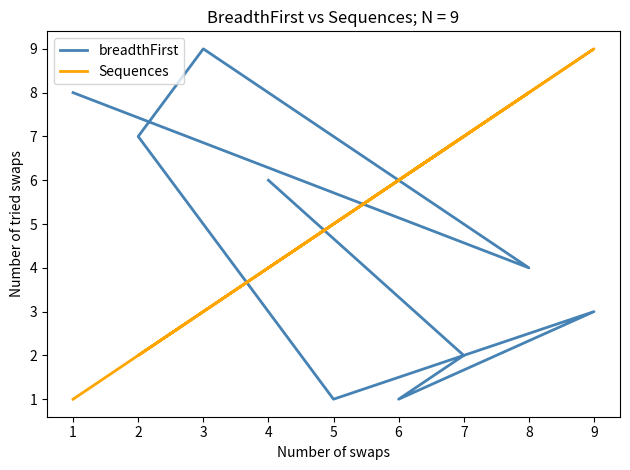

True or false: Sequences has more than 2 points higher than both neighbors.

True